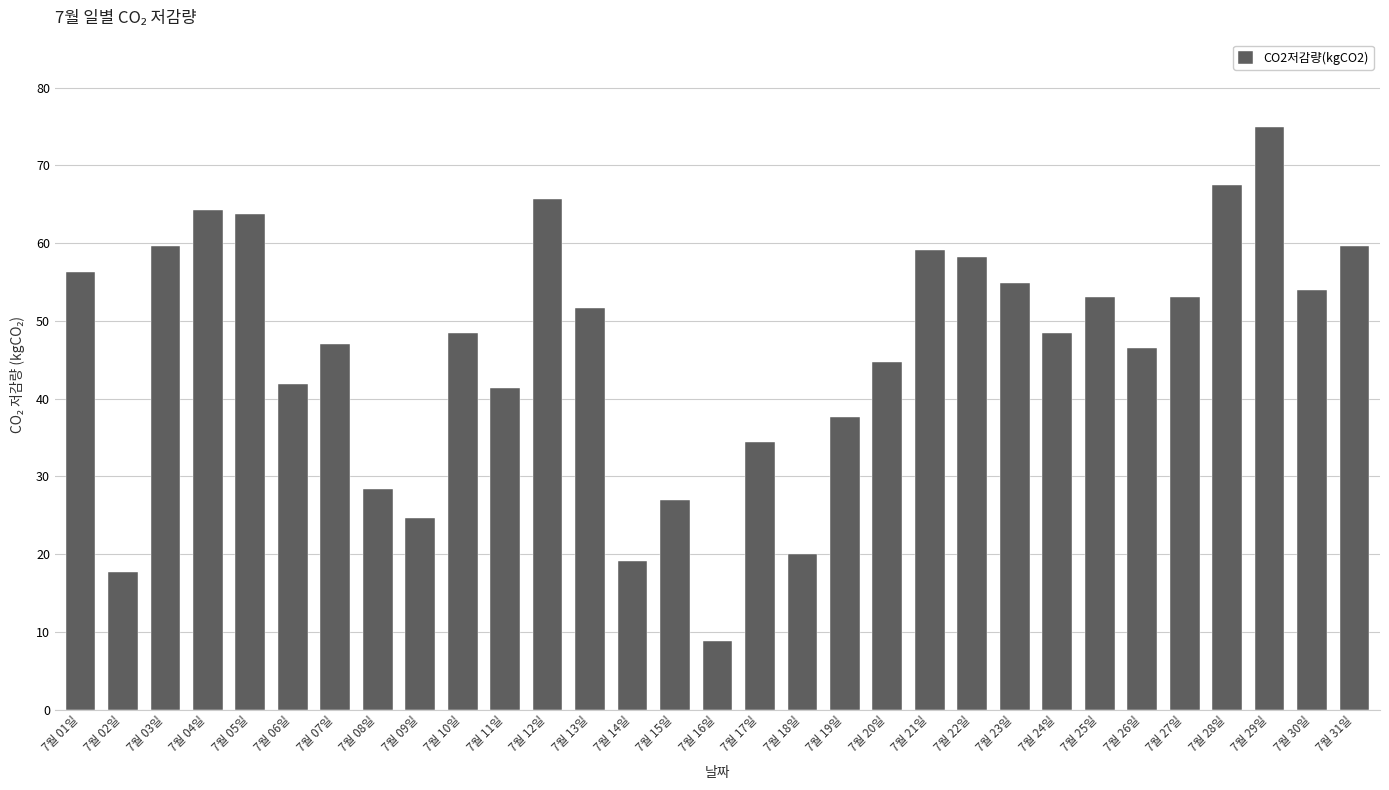

What is the label of the 18th bar from the left?

7월 18일